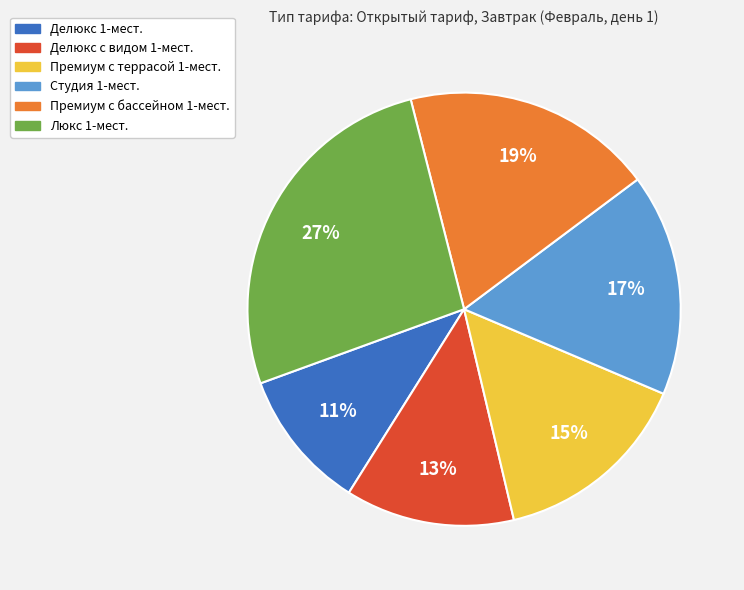

Count the number of slices in the pie.

6